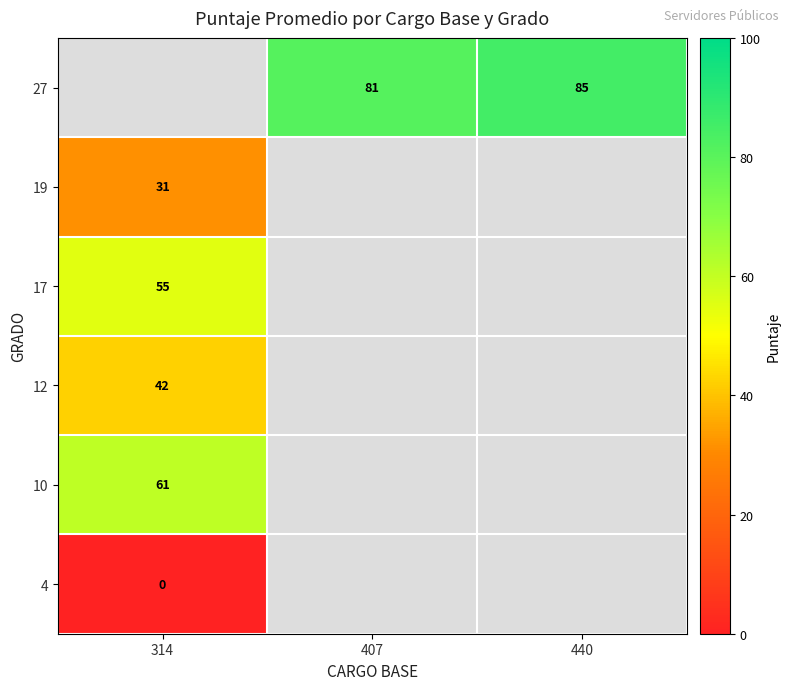

True or false: 17 has a value of 16 at 314.

False